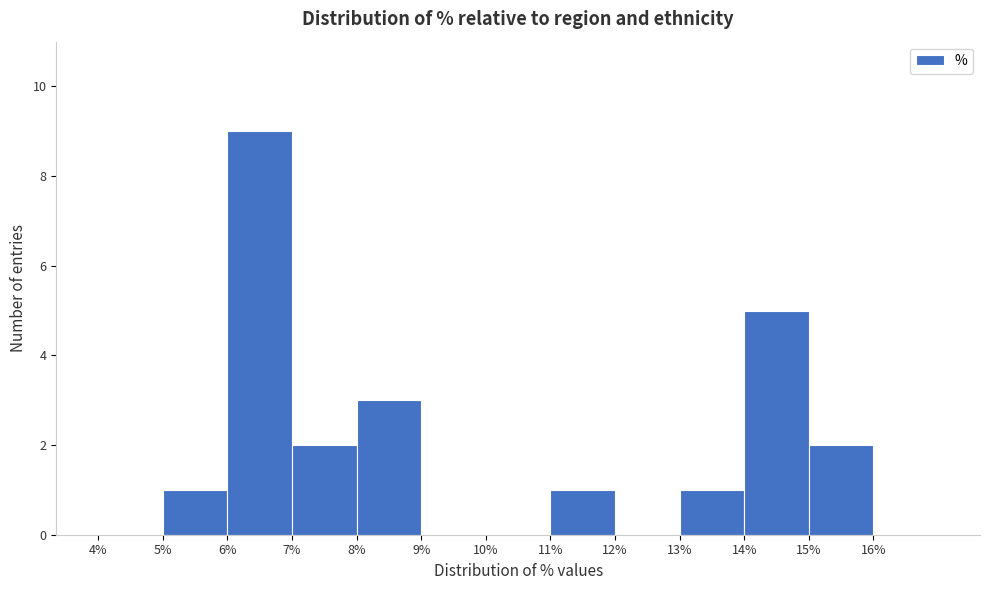

How tall is the bar that spans 5 to 6 on the x-axis? The values are not printed on the chart, so give them approximately, as read against the axis.

1